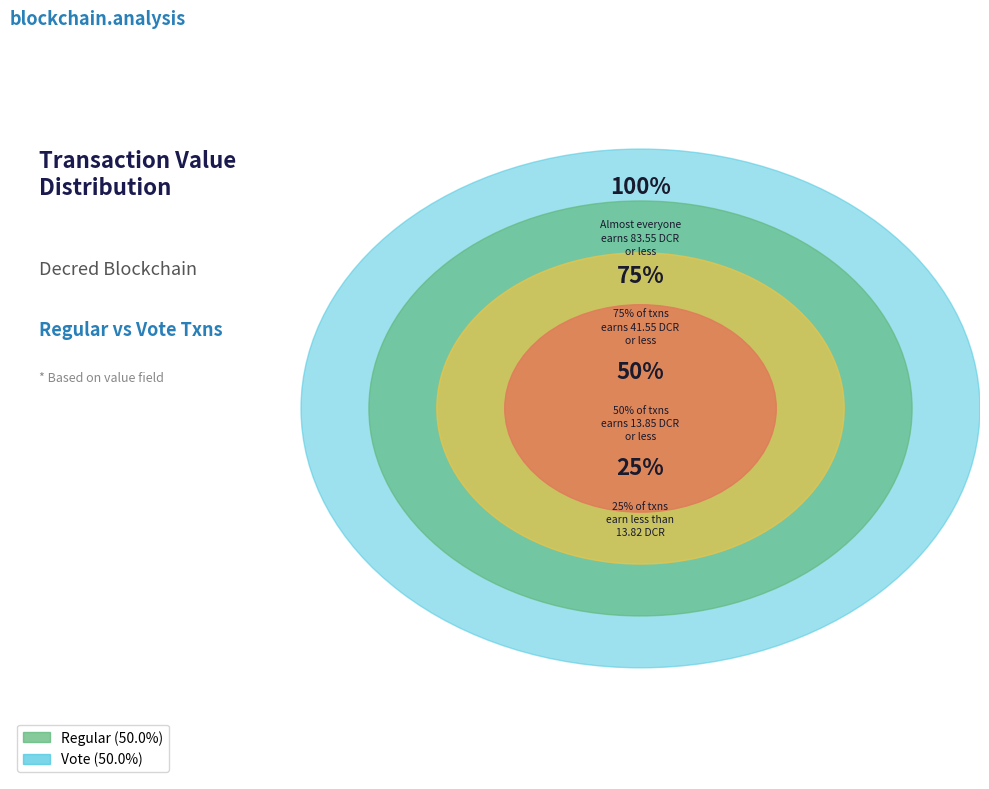

Approximately how many times larger is the value at Vote compared to Vote?

1.0